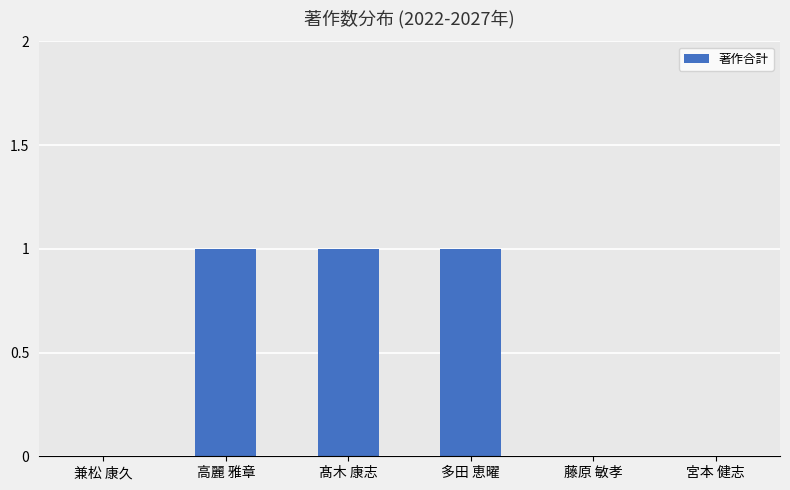

Is it true that the value at 宮本 健志 is 1?

False